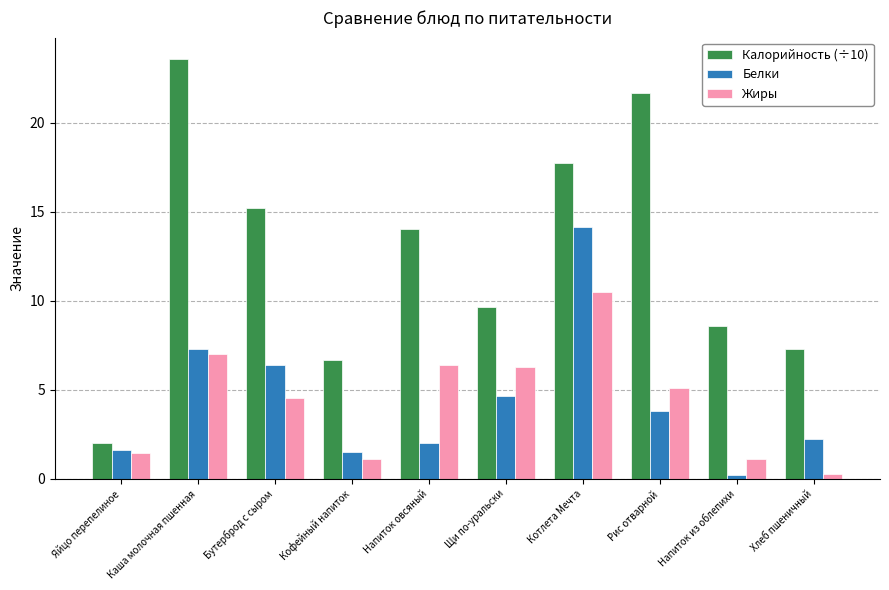

Is it true that Белки equals 12.7 at Каша молочная пшенная?

False